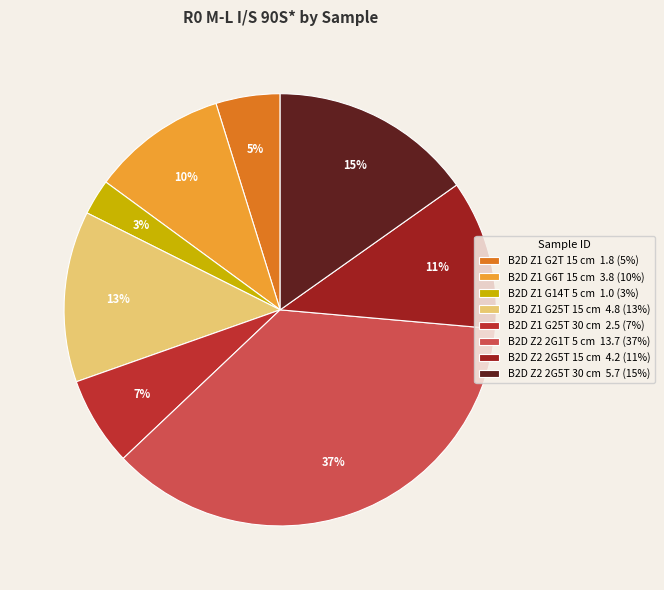

Approximately how many times larger is the value at B2D Z2 2G1T 5 cm compared to B2D Z1 G25T 15 cm?

2.9